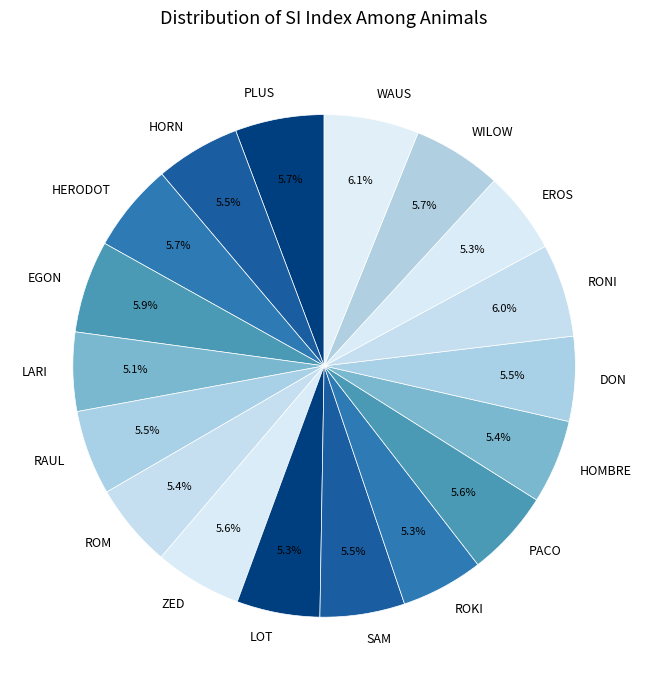

Combined, do ROM and HOMBRE account for over 50%?

No